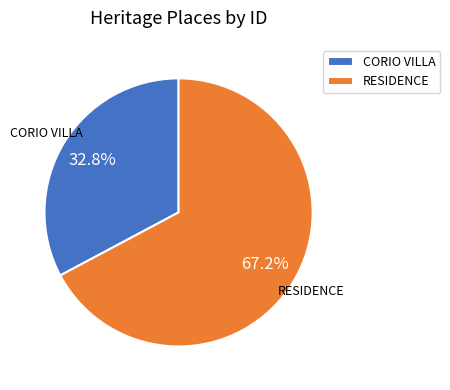

The CORIO VILLA slice represents 33% of the pie. True or false?

True